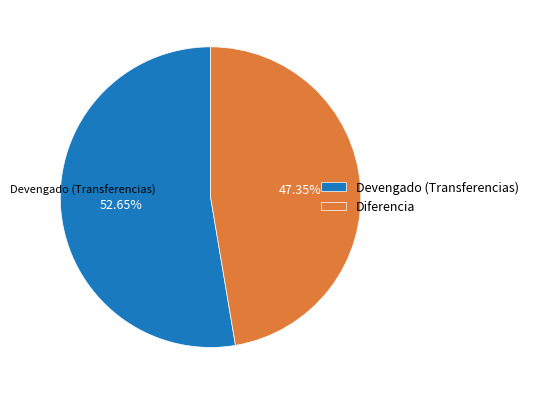

Which slice is the largest?

Devengado (Transferencias)